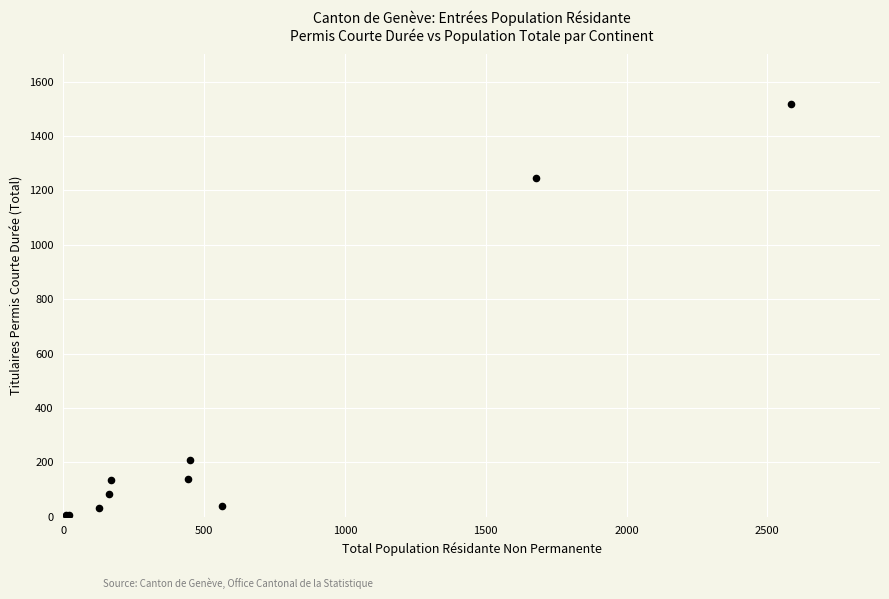

What Y value in the scatter plot is closest to 761?

1247